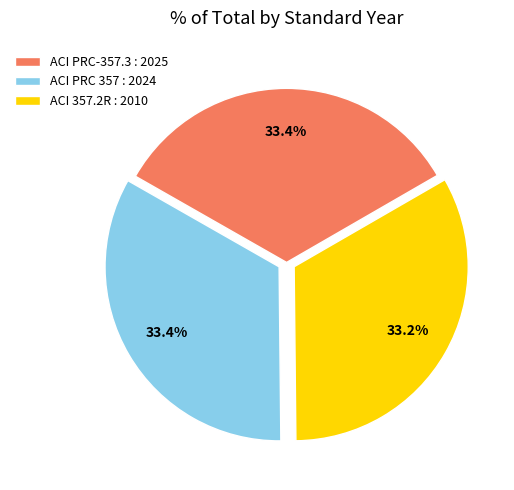

Is it true that ACI 357.2R : 2010 is 24% of the pie?

False